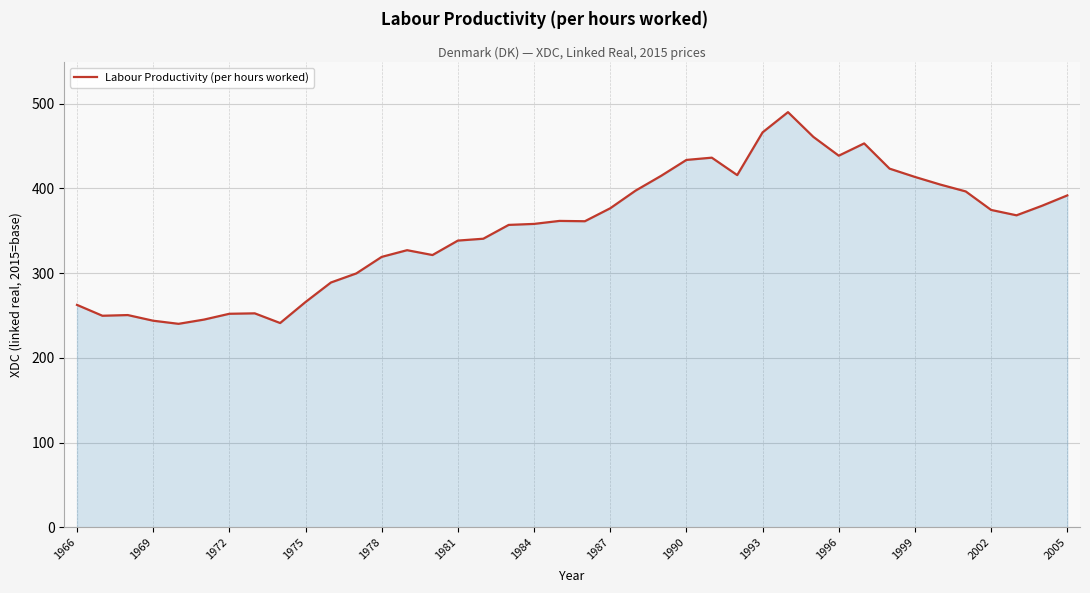

What is the greatest value displayed?

489.8